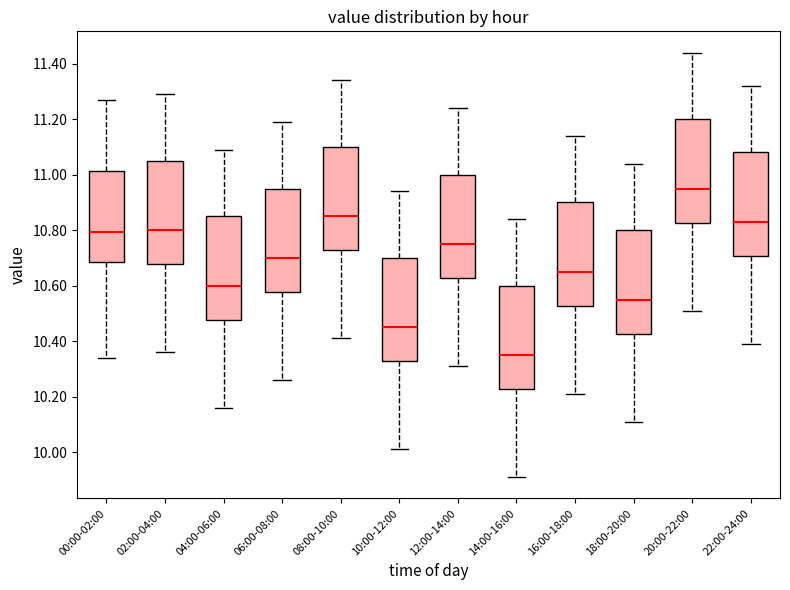

Where does the lower whisker of the box for 06:00-08:00 end on the y-axis? The values are not printed on the chart, so give them approximately, as read against the axis.

10.26